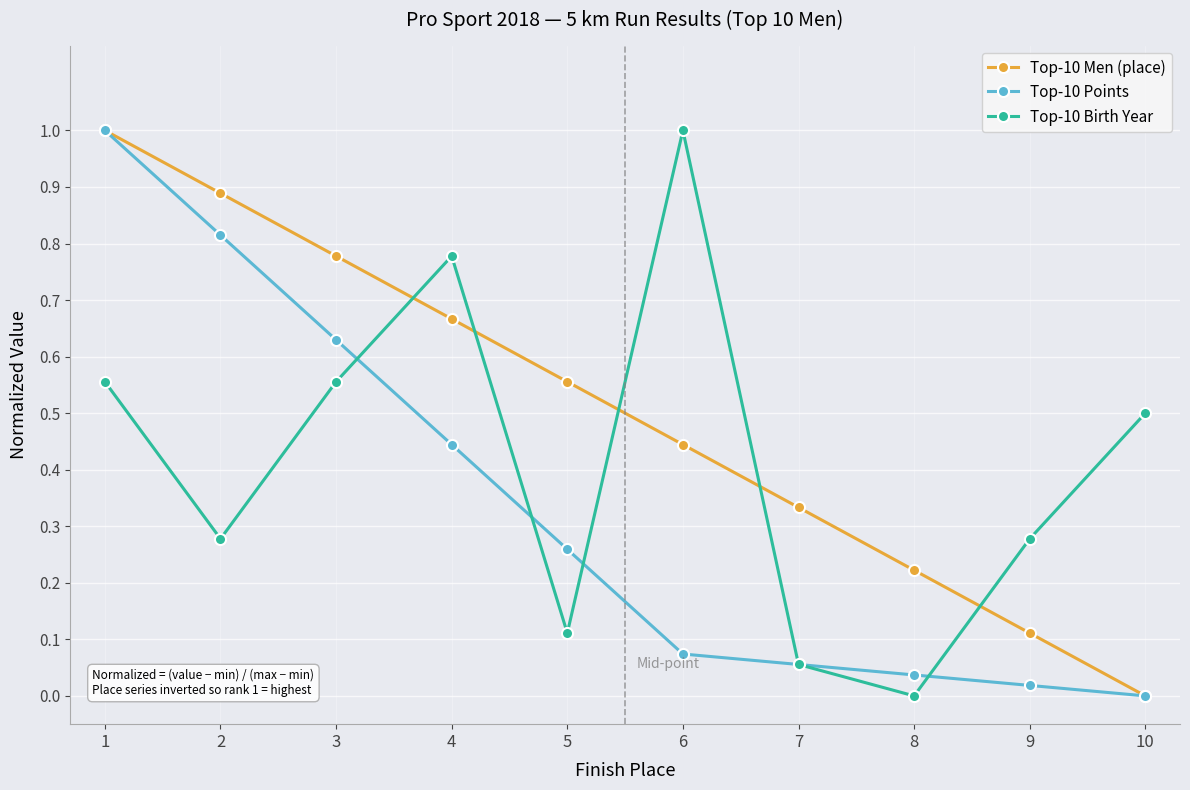

Where is the first local maximum for Top-10 Birth Year?

4